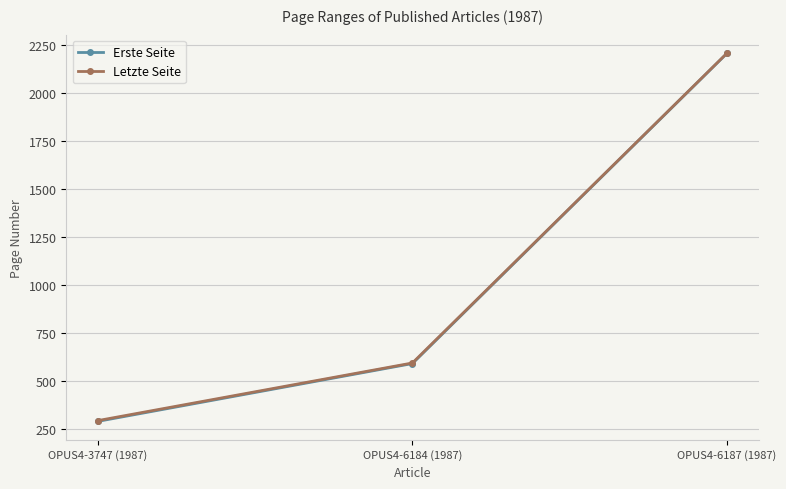

What is the difference between the maximum and minimum values in the Letzte Seite series?

1913